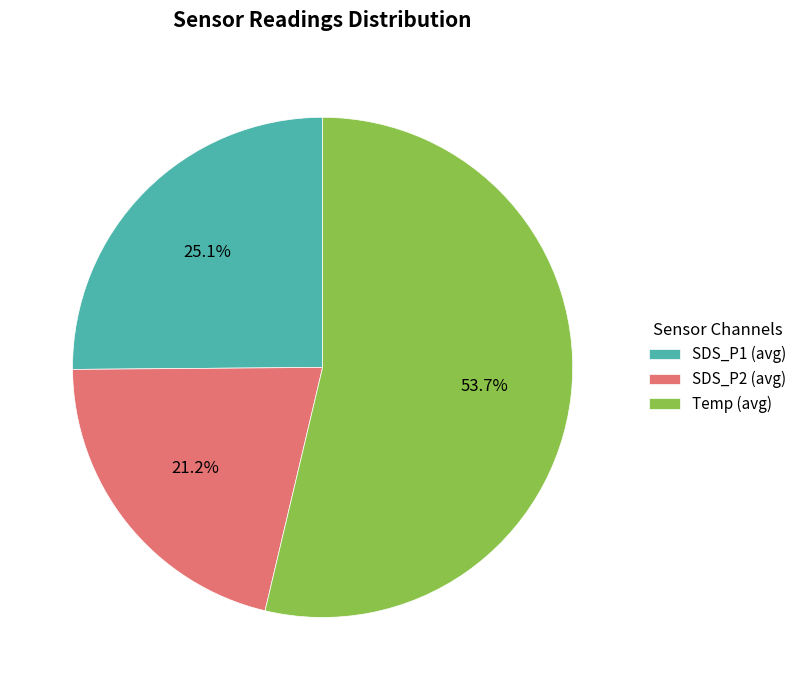

What is the ratio of the value at SDS_P2 to the value at Temp?

0.4